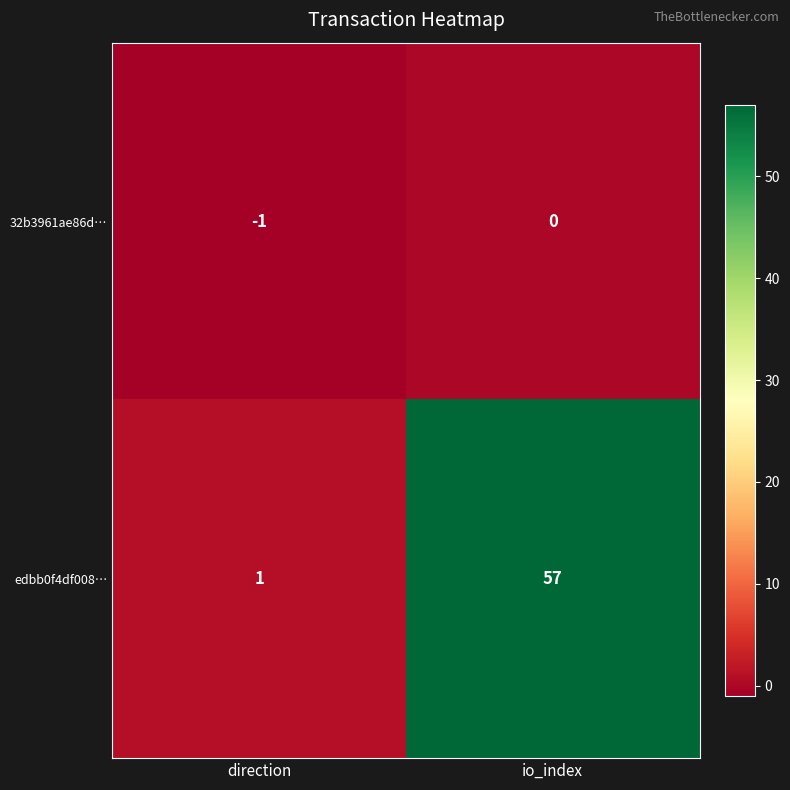

Reading left to right, transcribe all the data shown in this chart.

32b3961ae86d…: direction=-1	io_index=0
edbb0f4df008…: direction=1	io_index=57